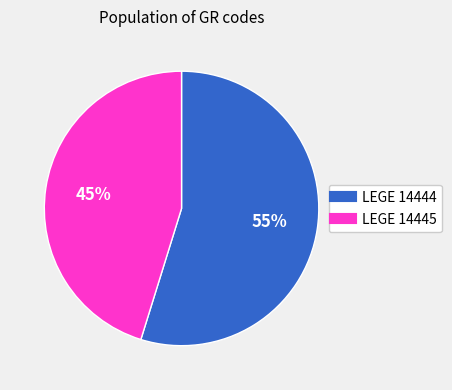

What is the smallest slice in the pie chart?

LEGE 14445